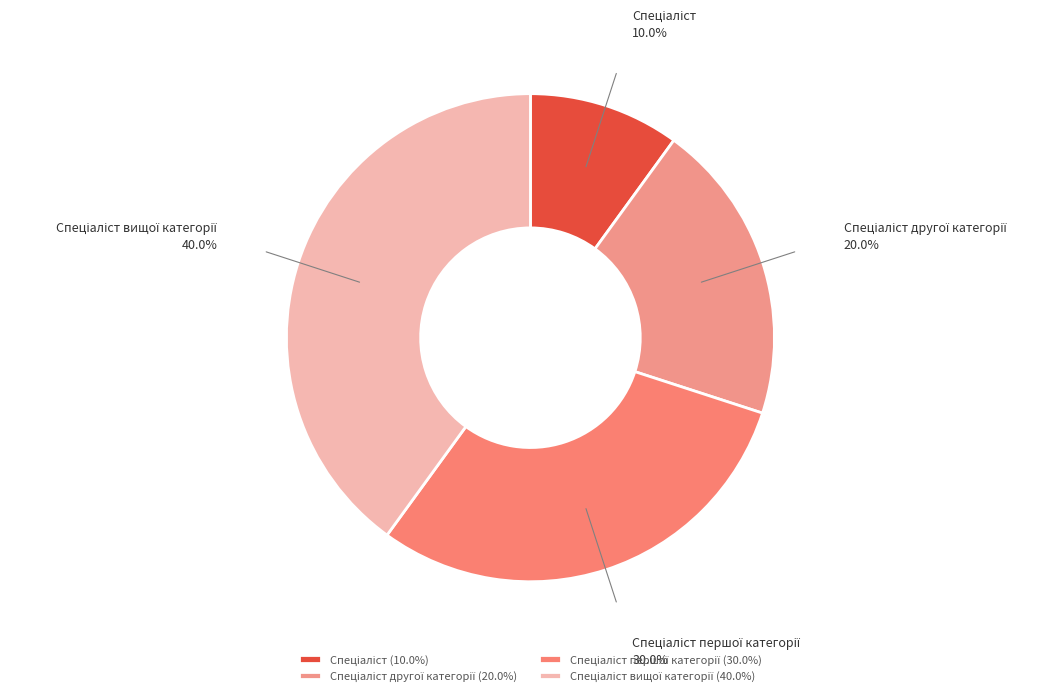

Does any single category account for the majority?

No